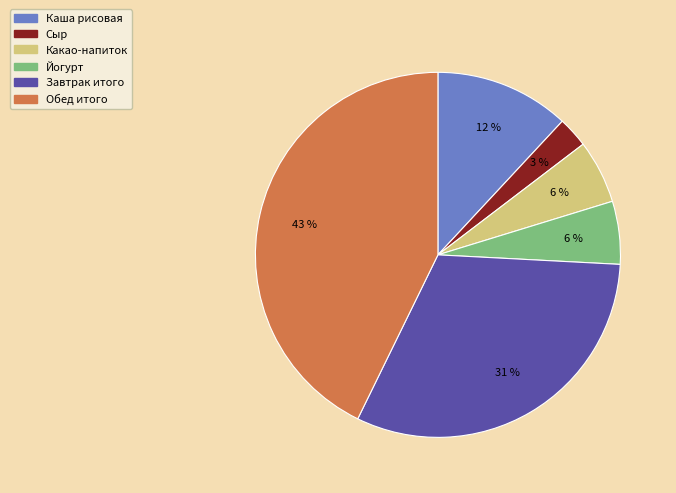

Is there a majority slice in this chart?

No